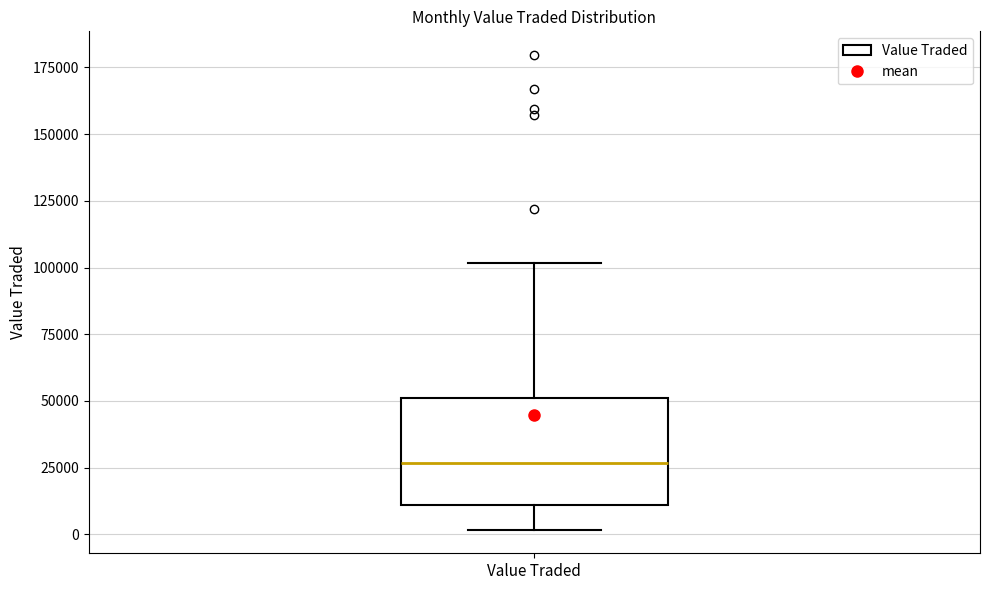

Read this box plot against the y-axis: the position of the median line, the range covered by the box, and the ends of both whiskers. The values are not printed on the chart, so give them approximately, as read against the axis.

median 25000, box 10000 to 50000, whiskers 0 to 100000